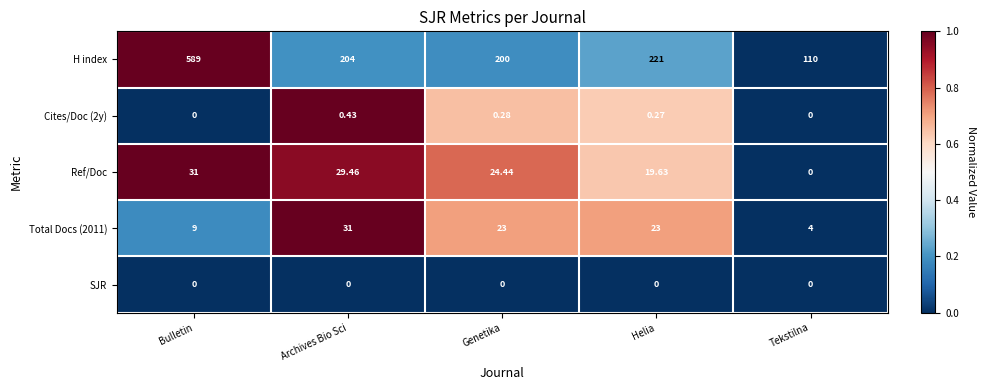

Where is Ref/Doc nearest to the value 15?

Helia